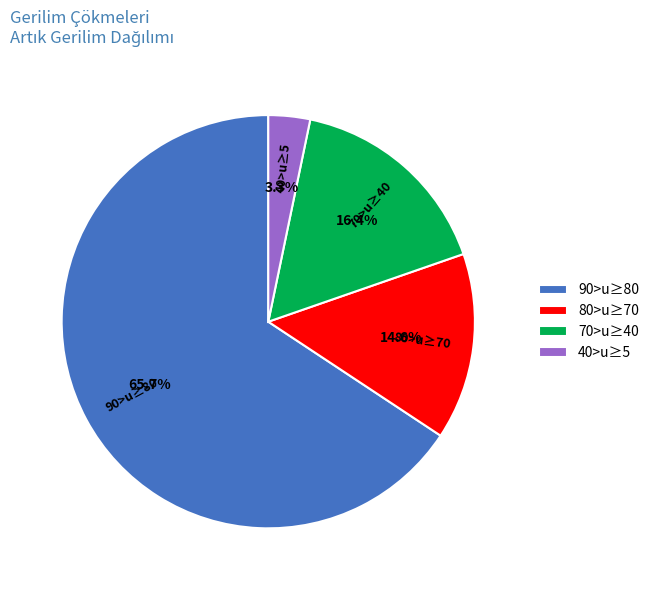

Is 90>u≥80 the majority of the pie?

Yes